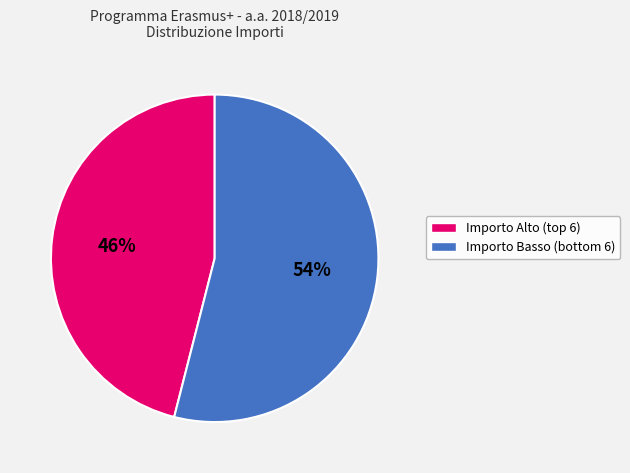

Does any single category account for the majority?

Yes